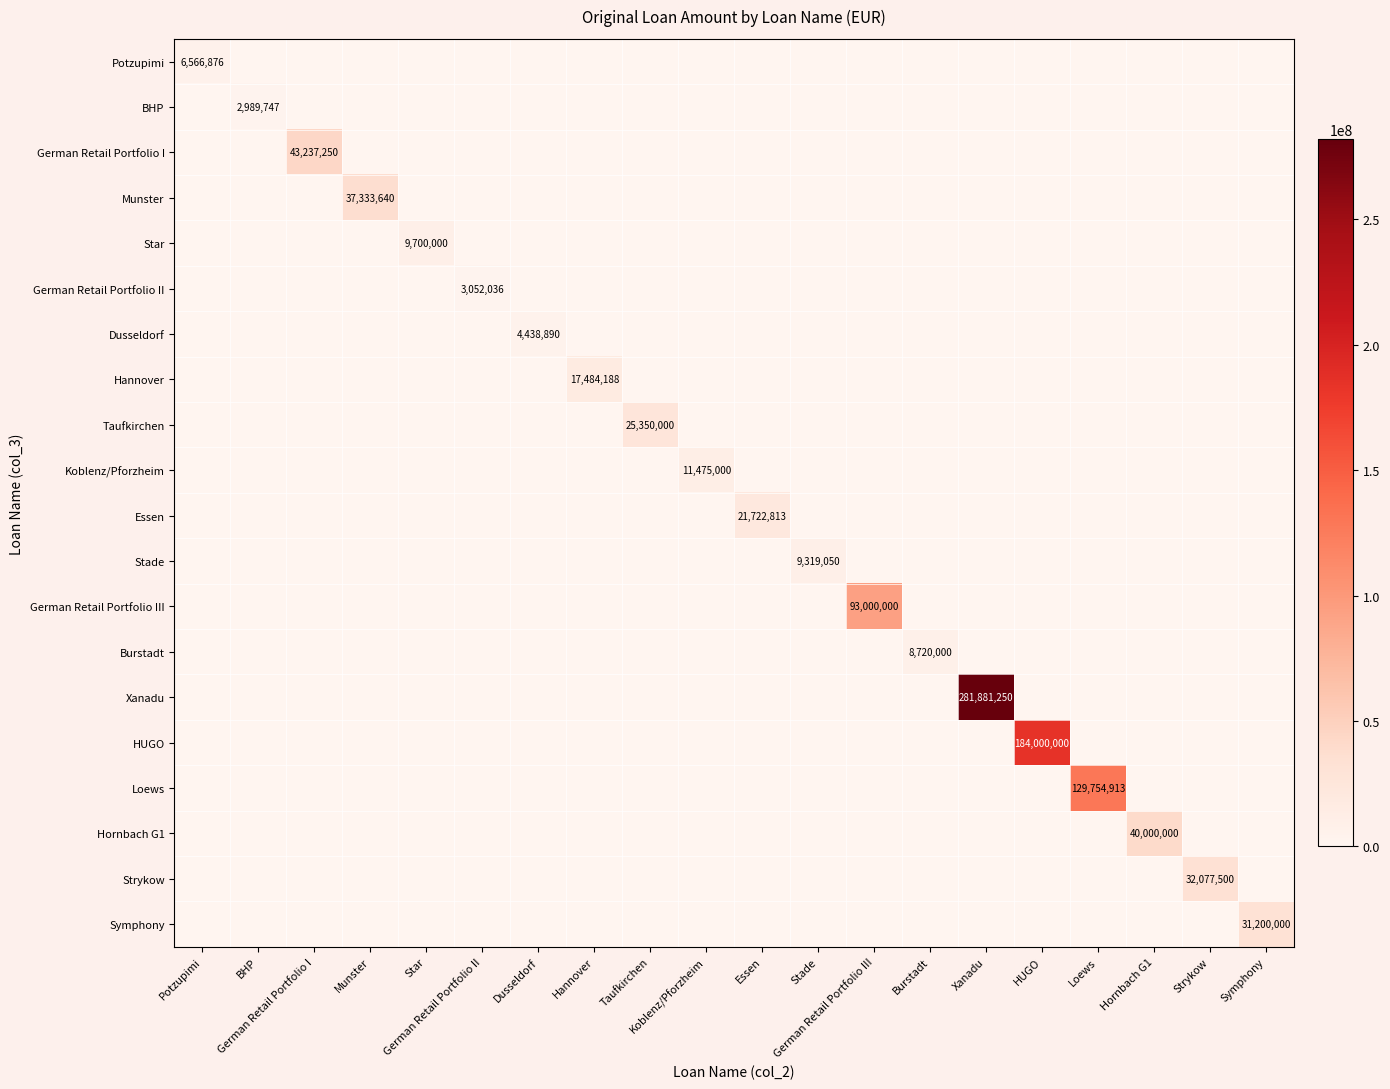

At Hornbach G1, list the series in order from largest to smallest.

Hornbach G1, Potzupimi, BHP, German Retail Portfolio I, Munster, Star, German Retail Portfolio II, Dusseldorf, Hannover, Taufkirchen, Koblenz/Pforzheim, Essen, Stade, German Retail Portfolio III, Burstadt, Xanadu, HUGO, Loews, Strykow, Symphony